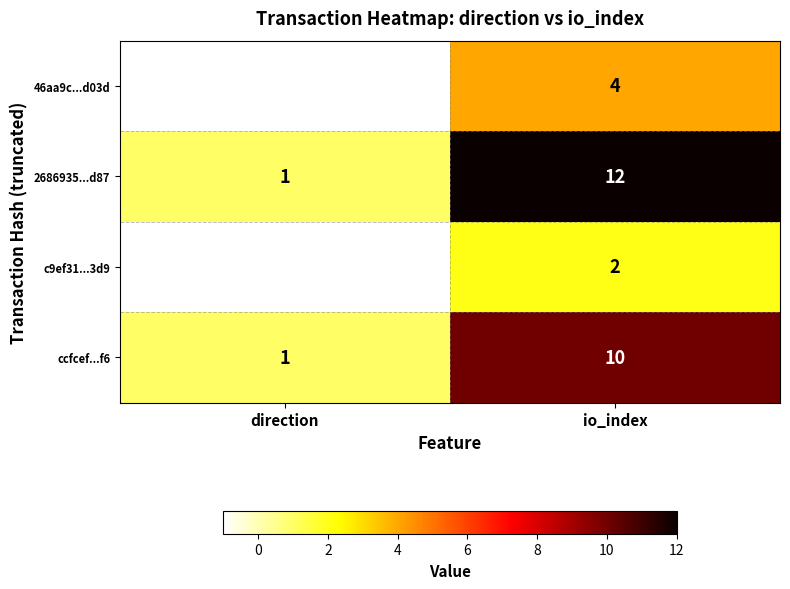

Reading left to right, transcribe all the data shown in this chart.

46aa9c...d03d: -1	4
2686935...d87: 1	12
c9ef31...3d9: -1	2
ccfcef...f6: 1	10